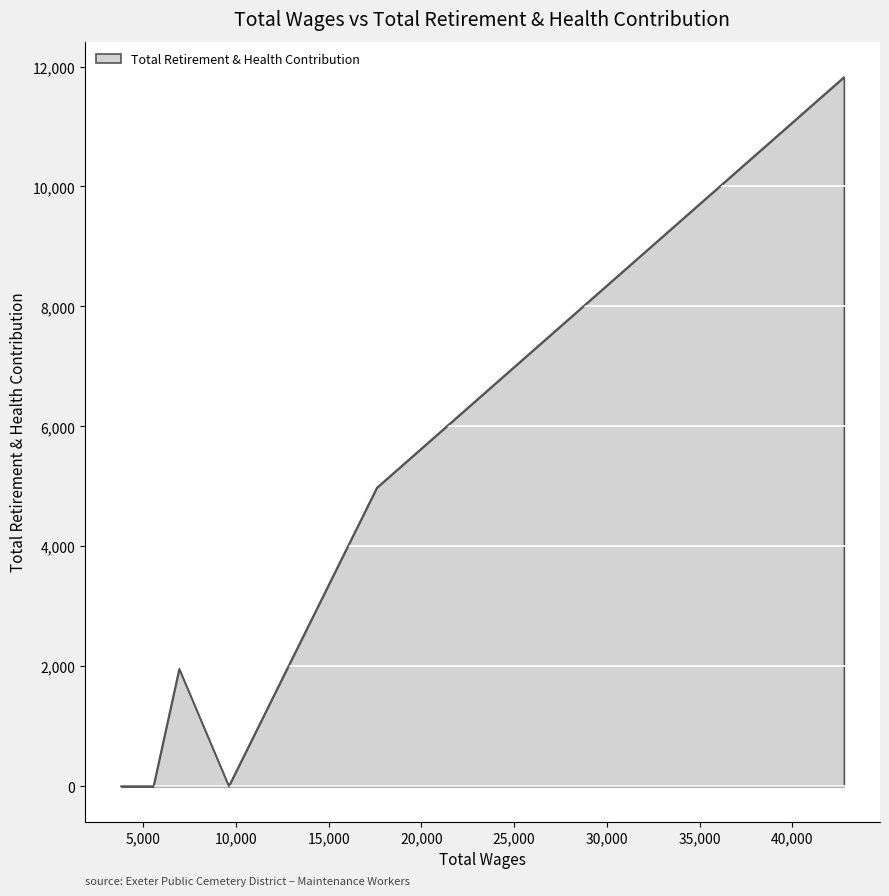

What is the average value?

3126